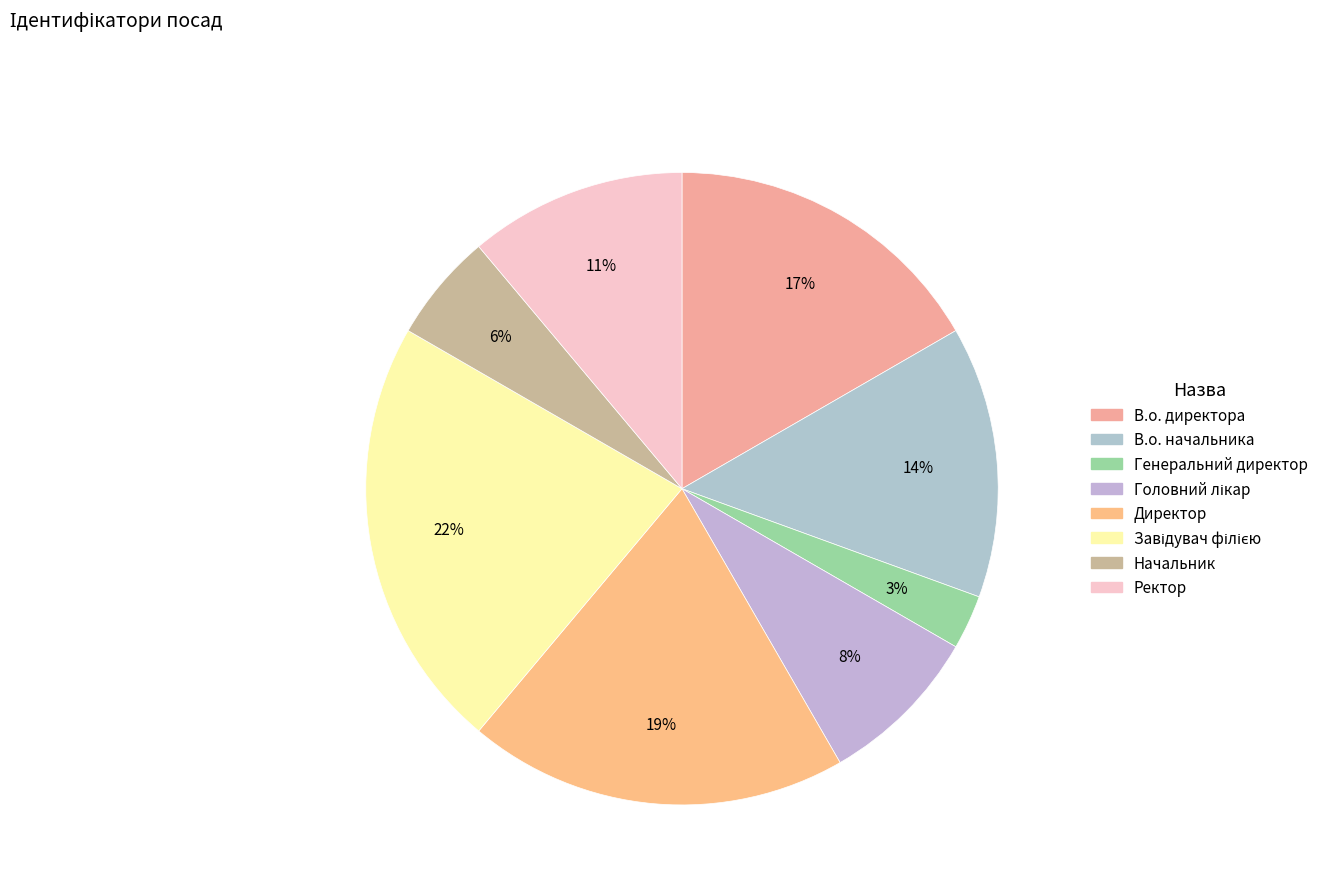

How many slices are in this pie chart?

8